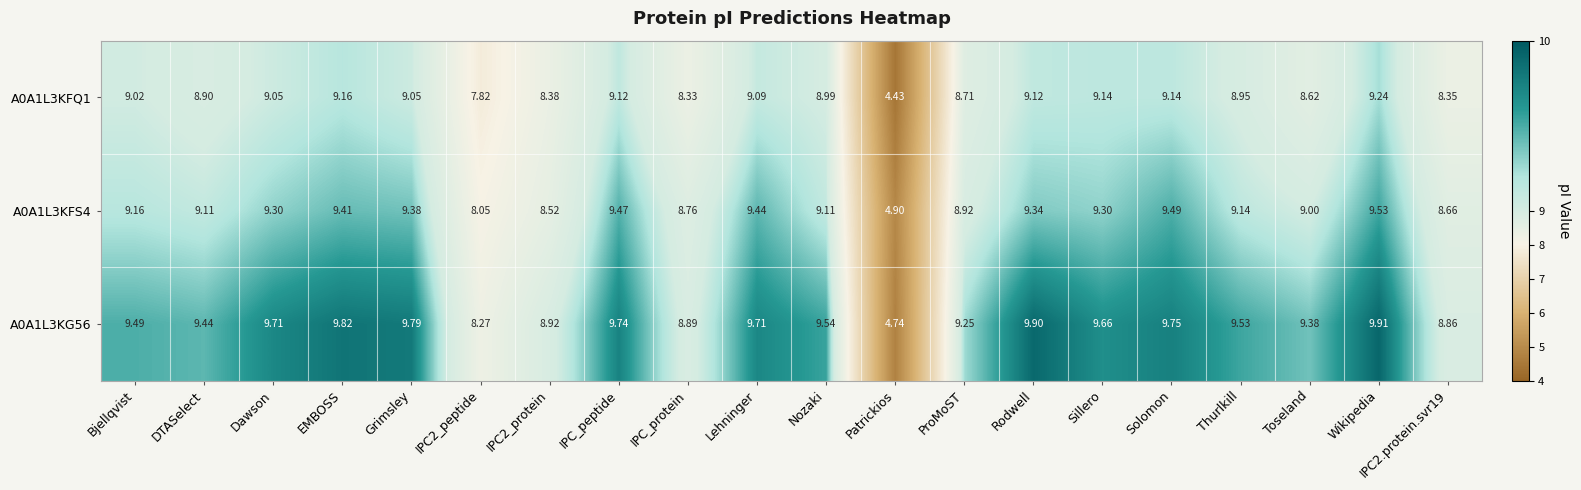

Which category has the highest value in the A0A1L3KFS4 series?

Wikipedia